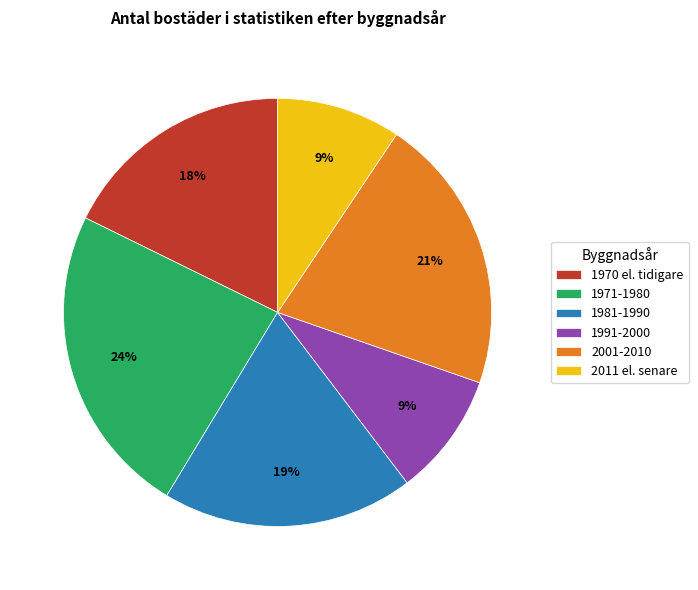

What is the ratio of the value at 1991-2000 to the value at 1981-1990?

0.5